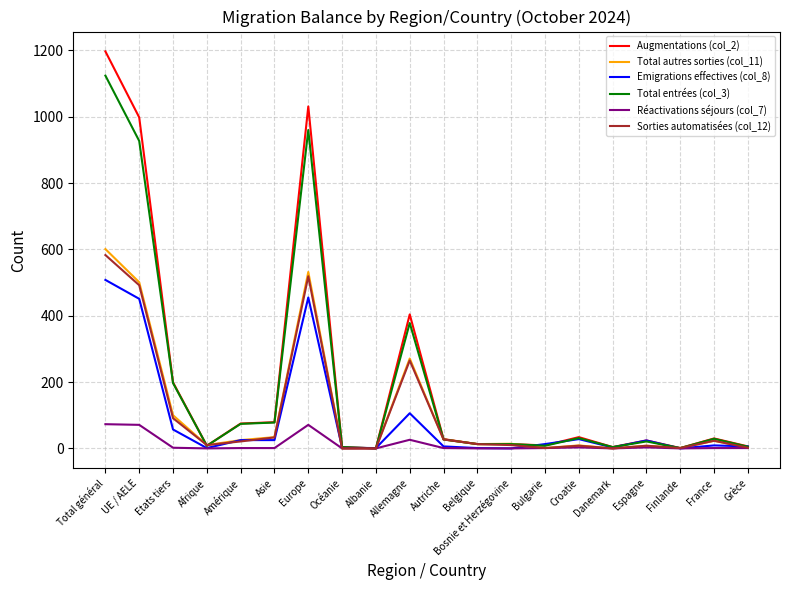

How many series are shown in this chart?

6